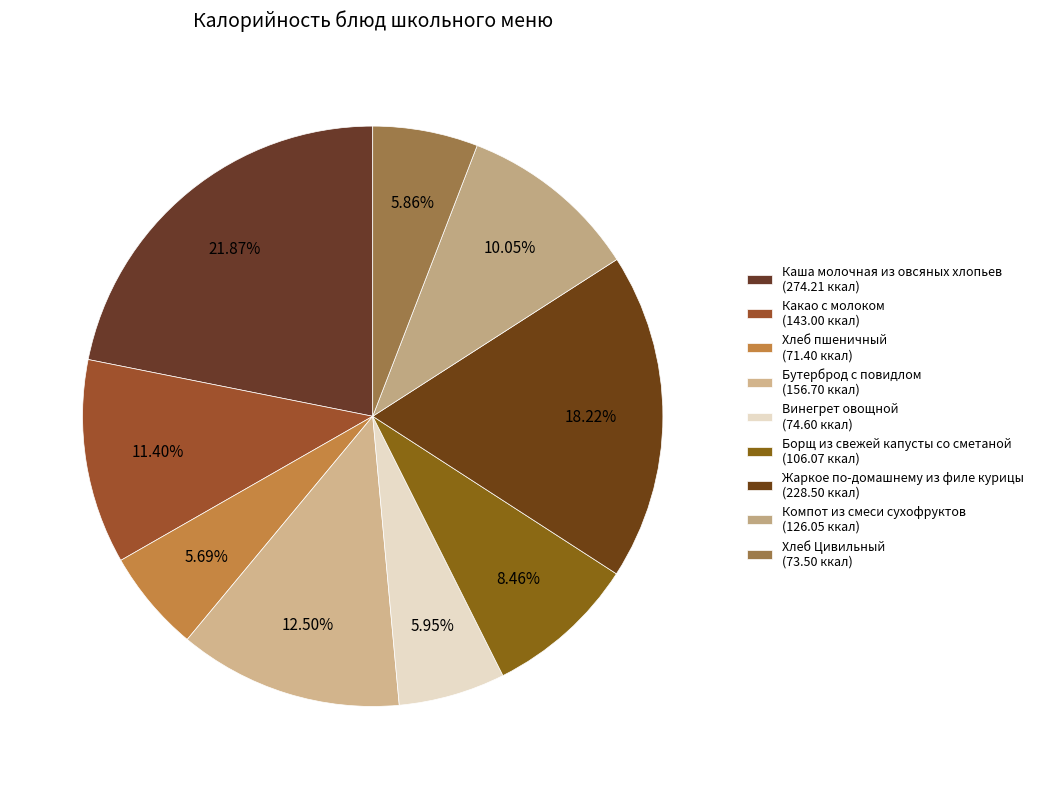

To the nearest percent, what portion does Каша молочная из овсяных хлопьев represent?

22%